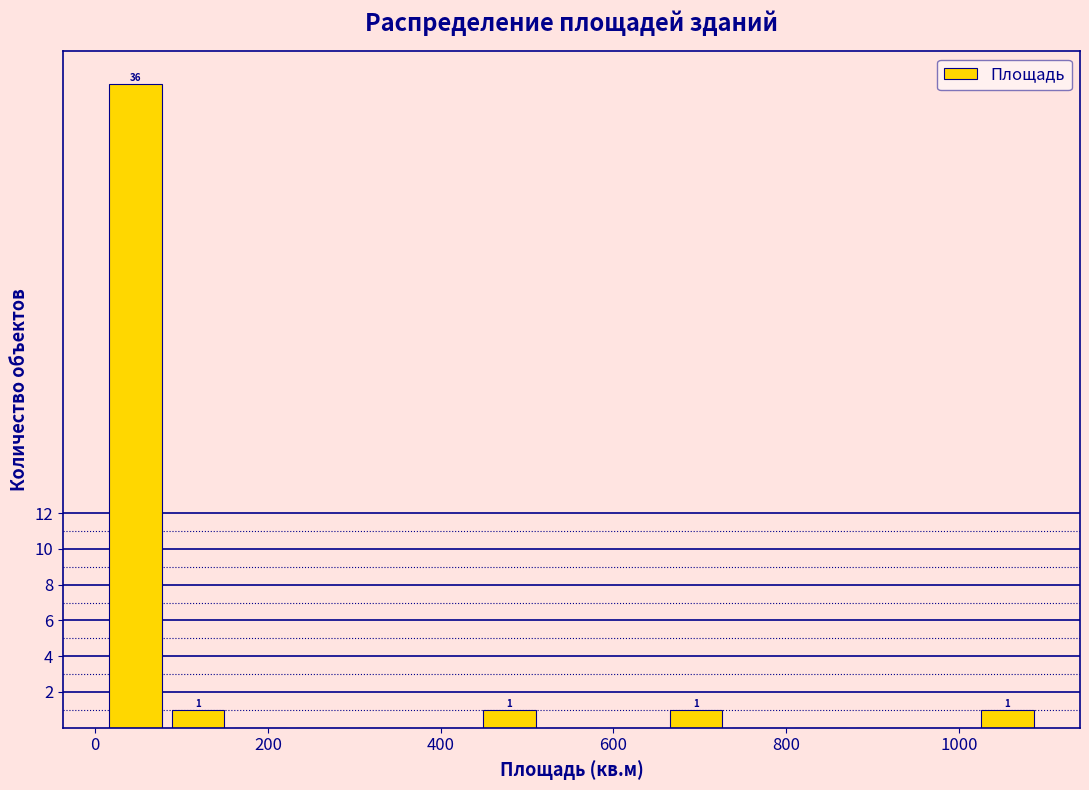

Read against the x-axis, roughly where is the centre of the tallest bar?

40